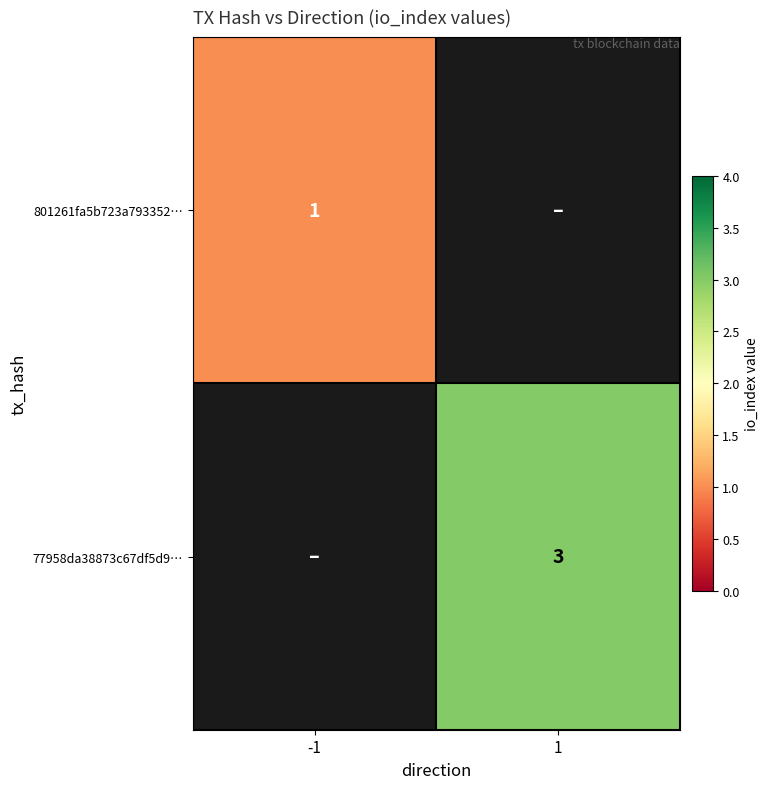

Is it true that 77958da38873c67df5d9… equals 3 at 1?

True